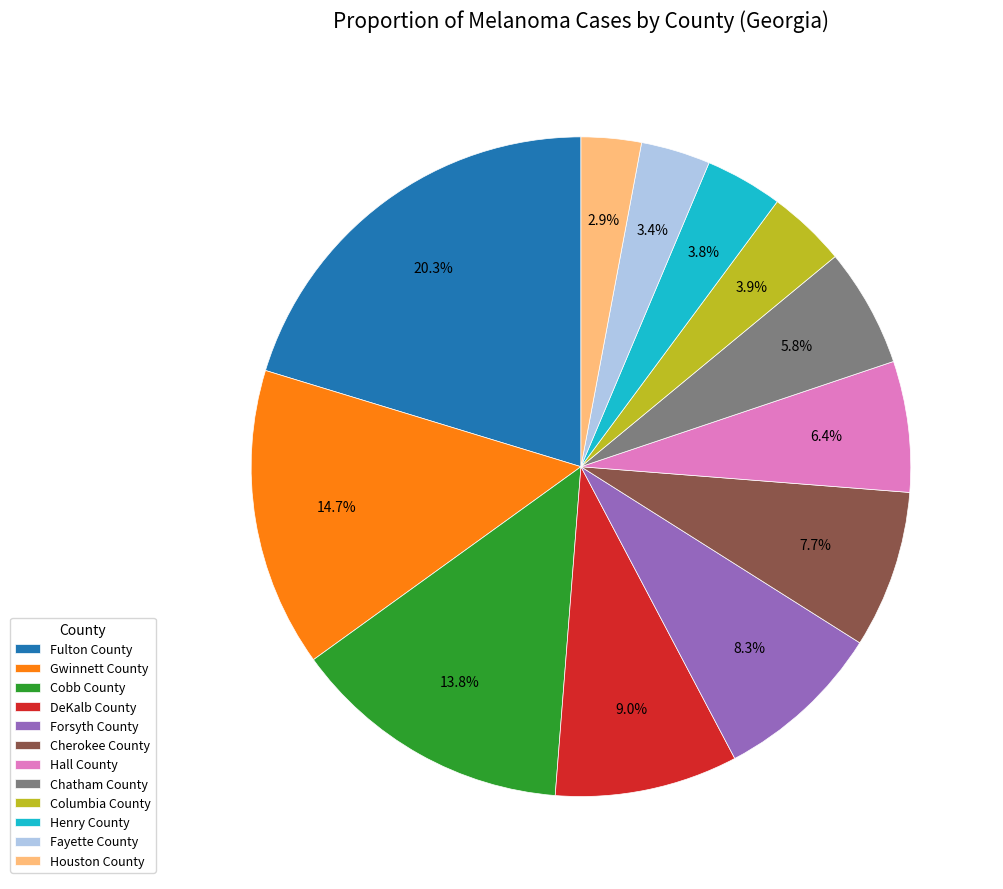

What percentage is NOT represented by Cobb County?

86.2%